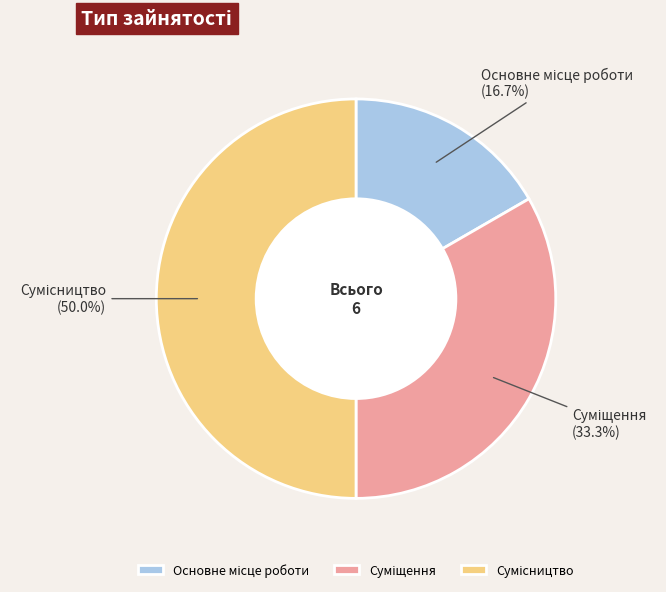

Which category has the biggest portion of the pie?

Сумісництво